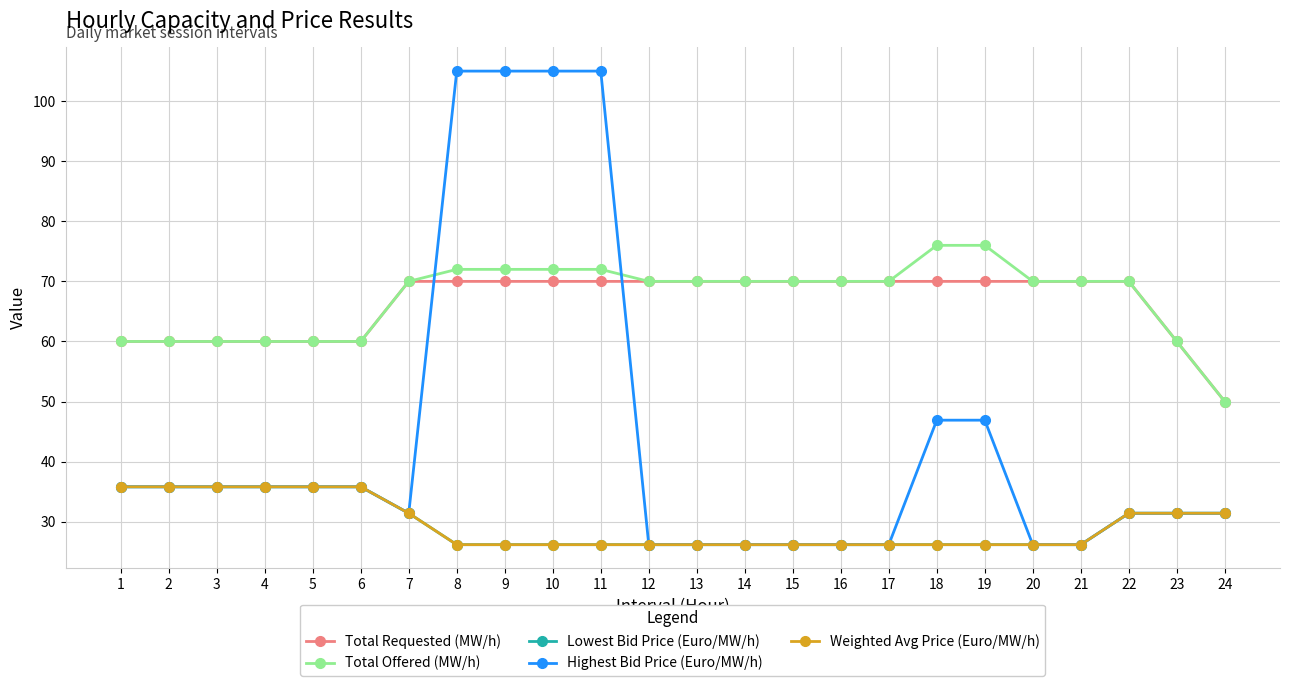

What is the difference between the highest and lowest values at 13?

43.8